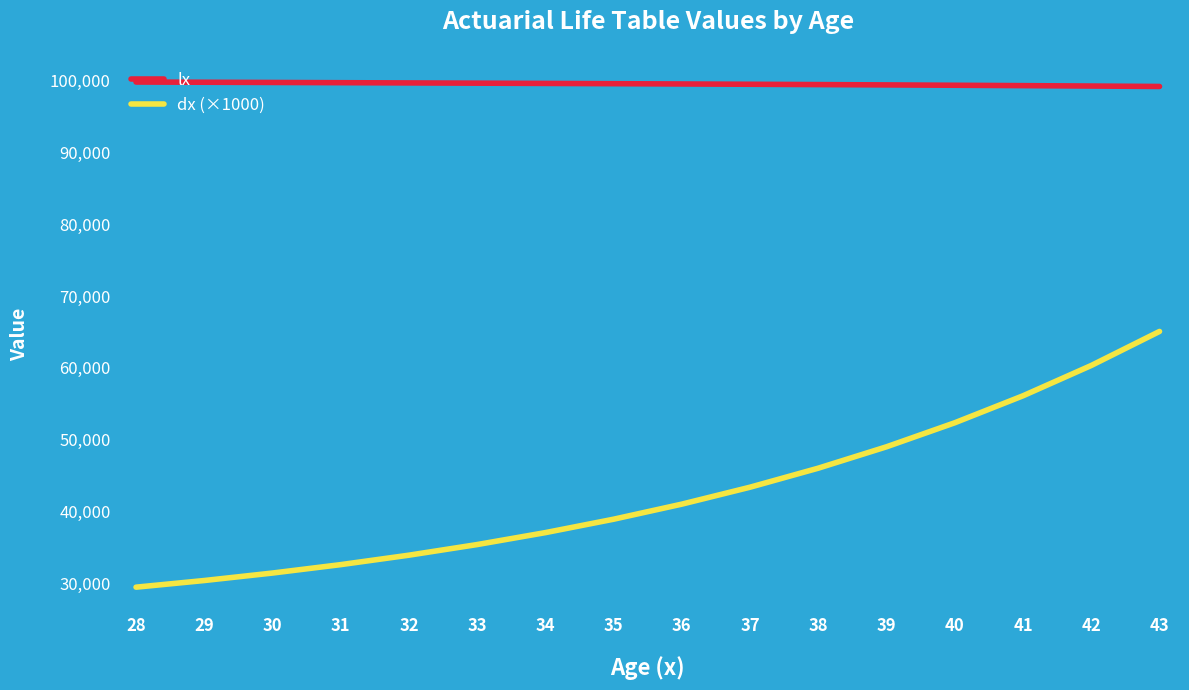

At which category is the sum across all series the highest?

43